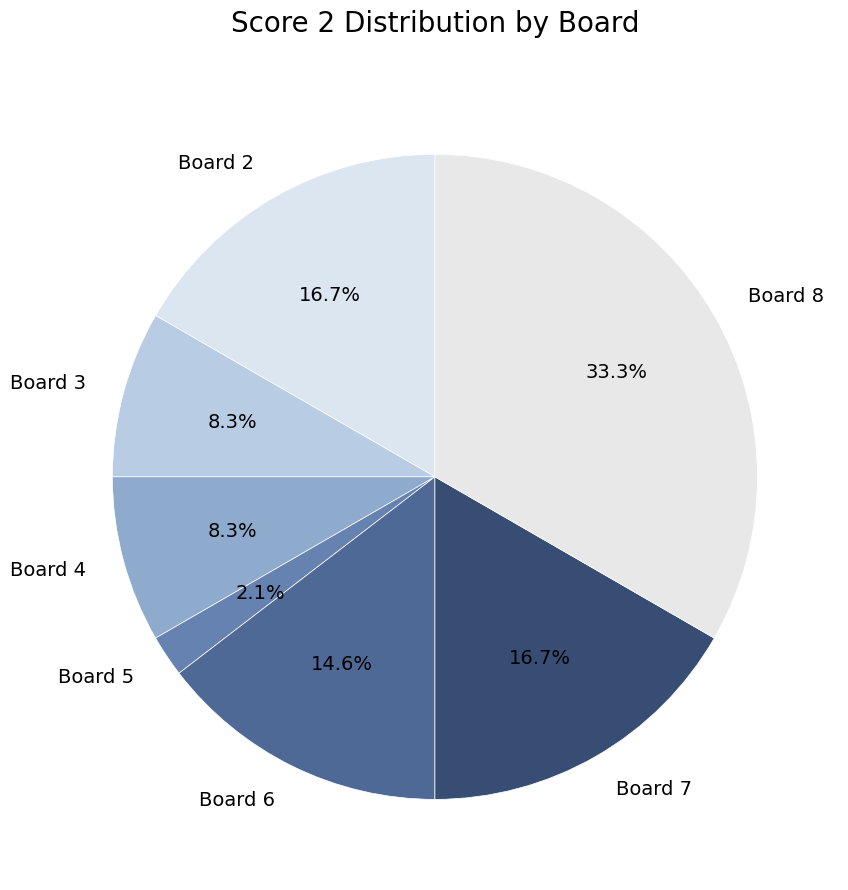

What percentage is the Board 6 slice, to the nearest percent?

15%